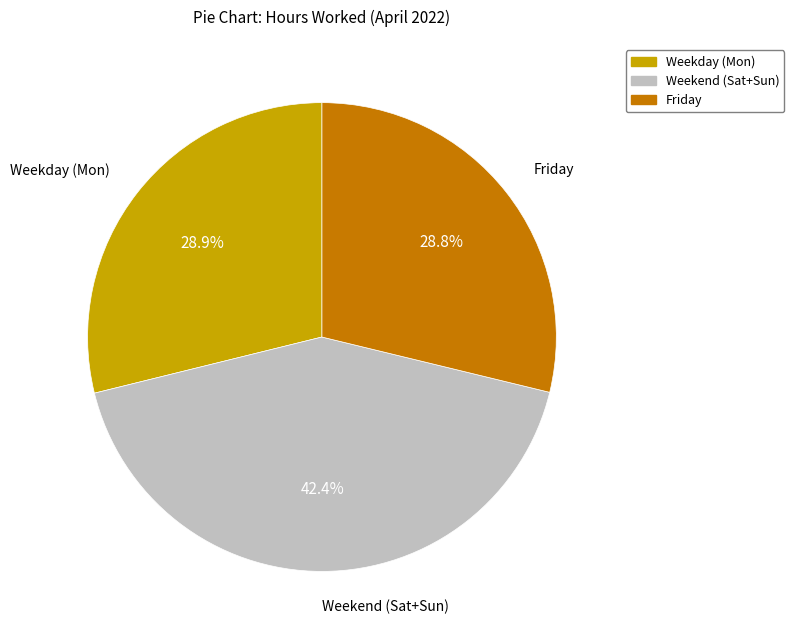

Is there any slice that represents more than half of the pie?

No